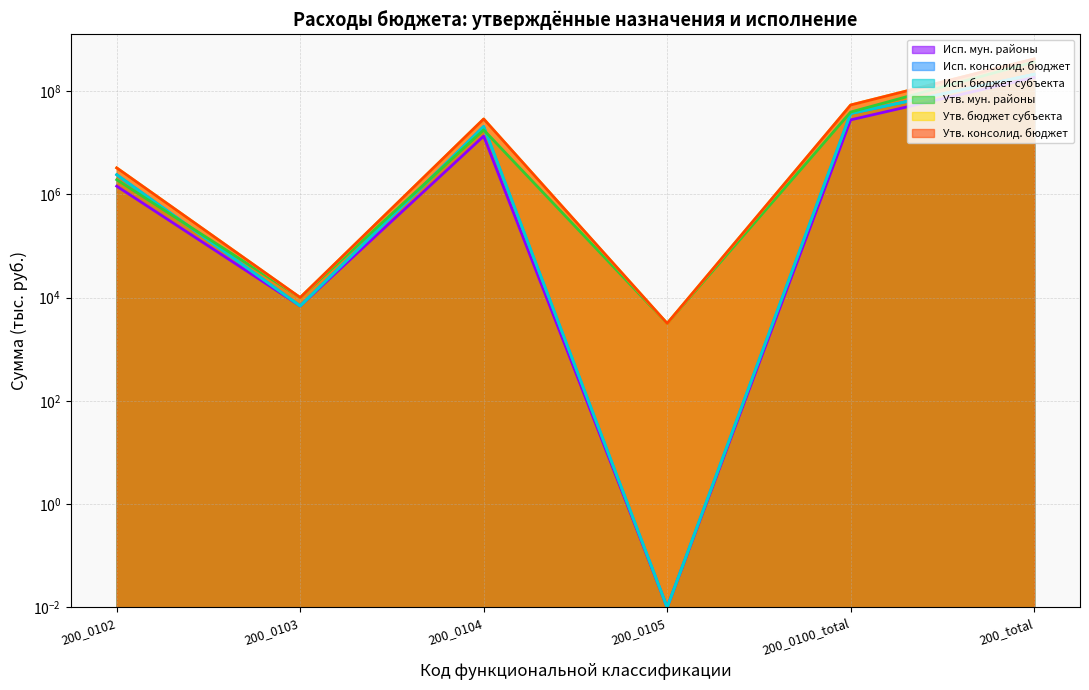

True or false: Утв. бюджет субъекта has a value of 722197788.5 at 200_total.

False